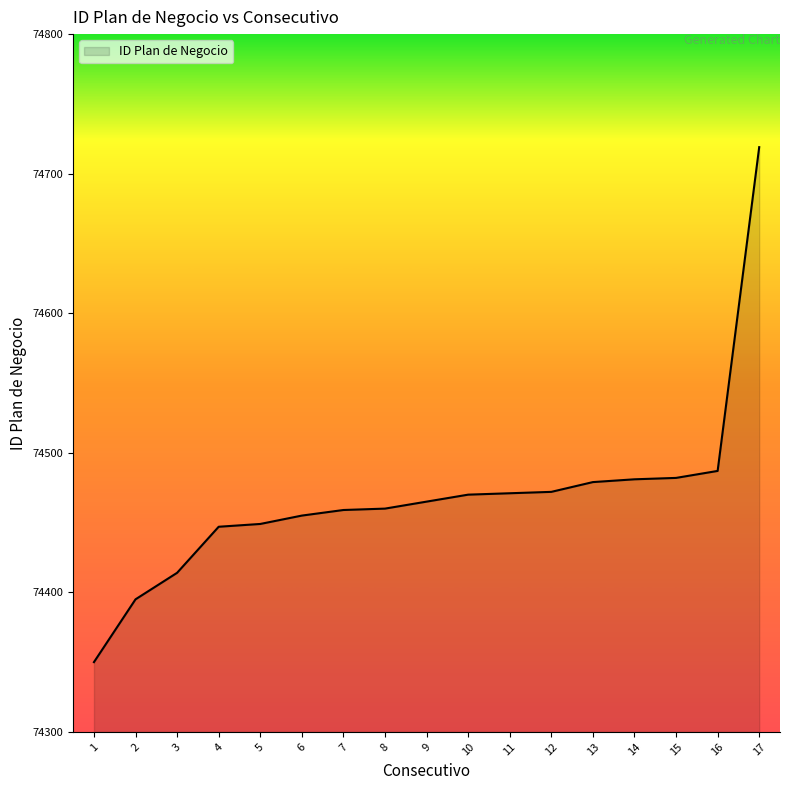

The value at 15 is 74482. True or false?

True